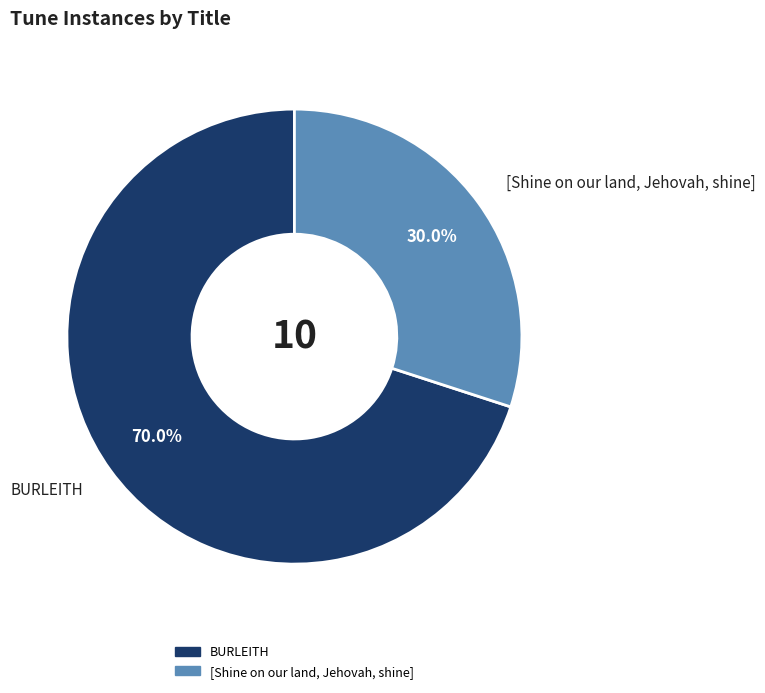

Is there any slice that represents more than half of the pie?

Yes